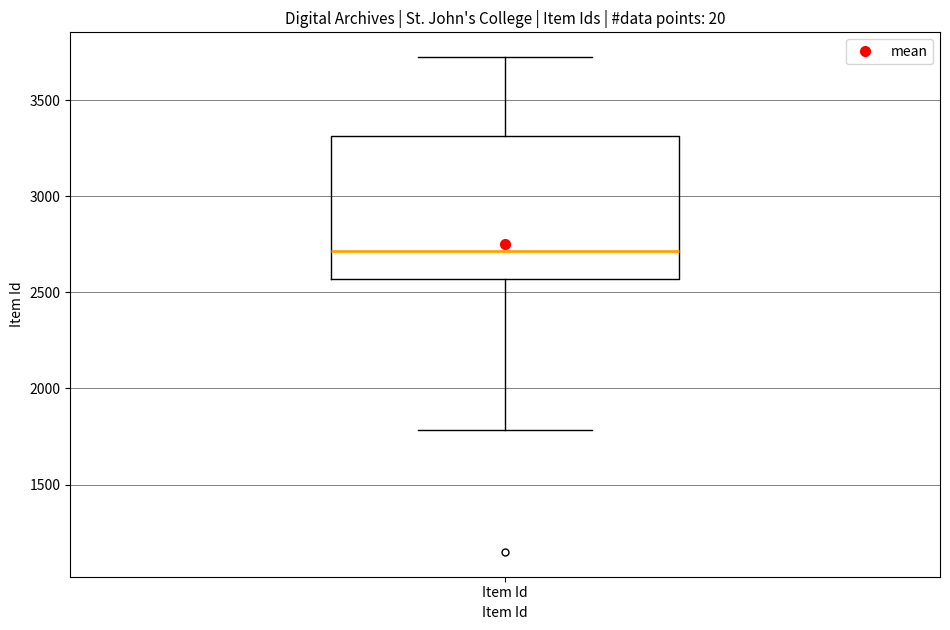

Where is the upper edge of the box for Item Id on the y-axis? The values are not printed on the chart, so give them approximately, as read against the axis.

3300